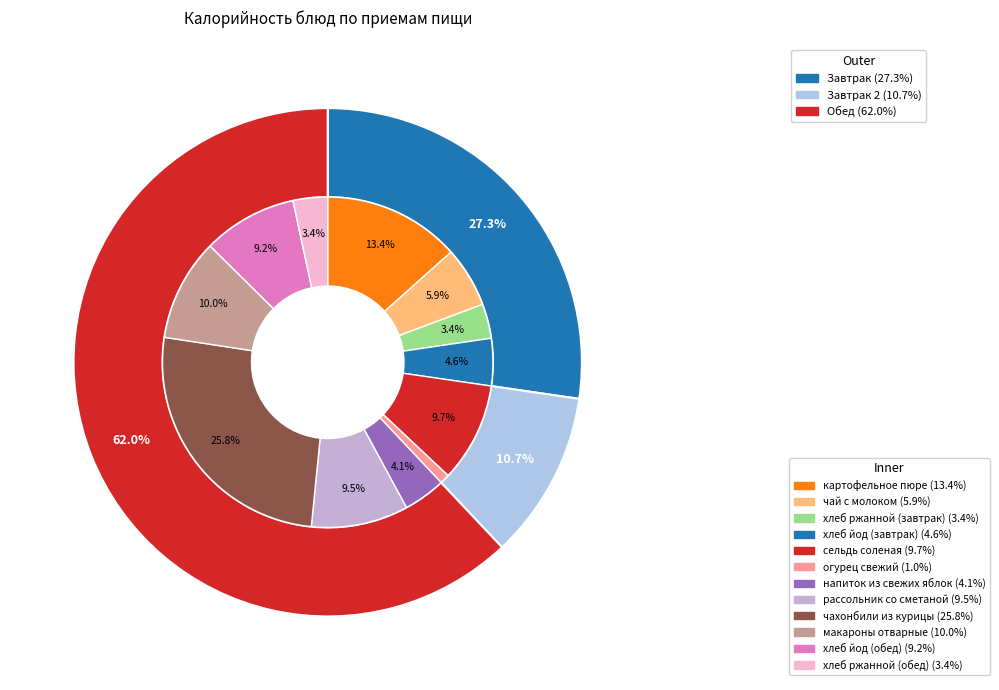

To the nearest percent, what is the average slice percentage?

8%